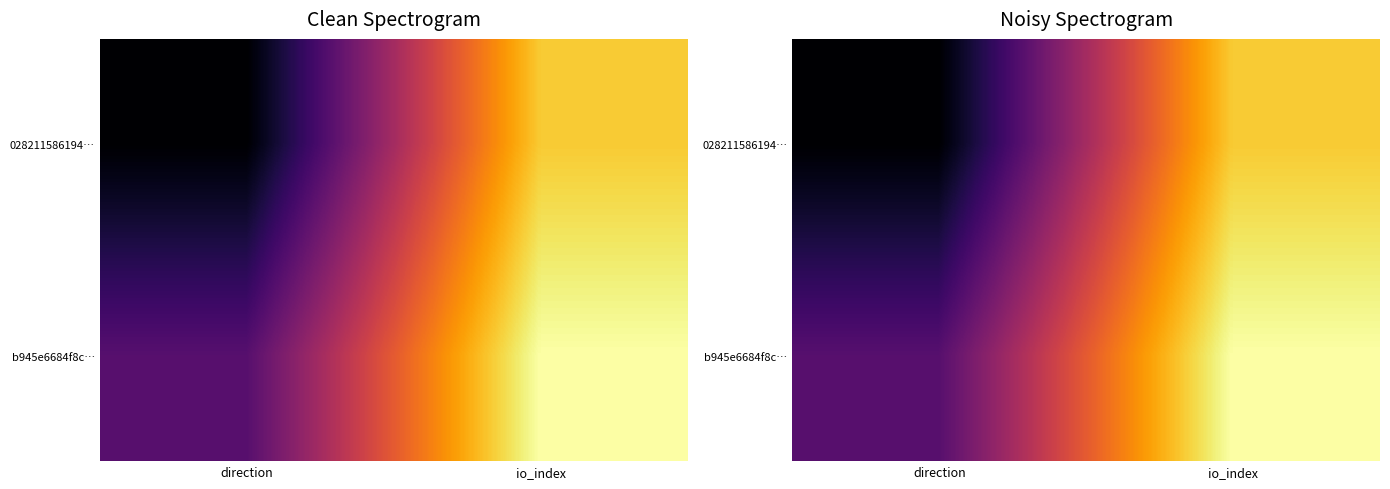

Where is 028211586194… nearest to the value 2?

direction